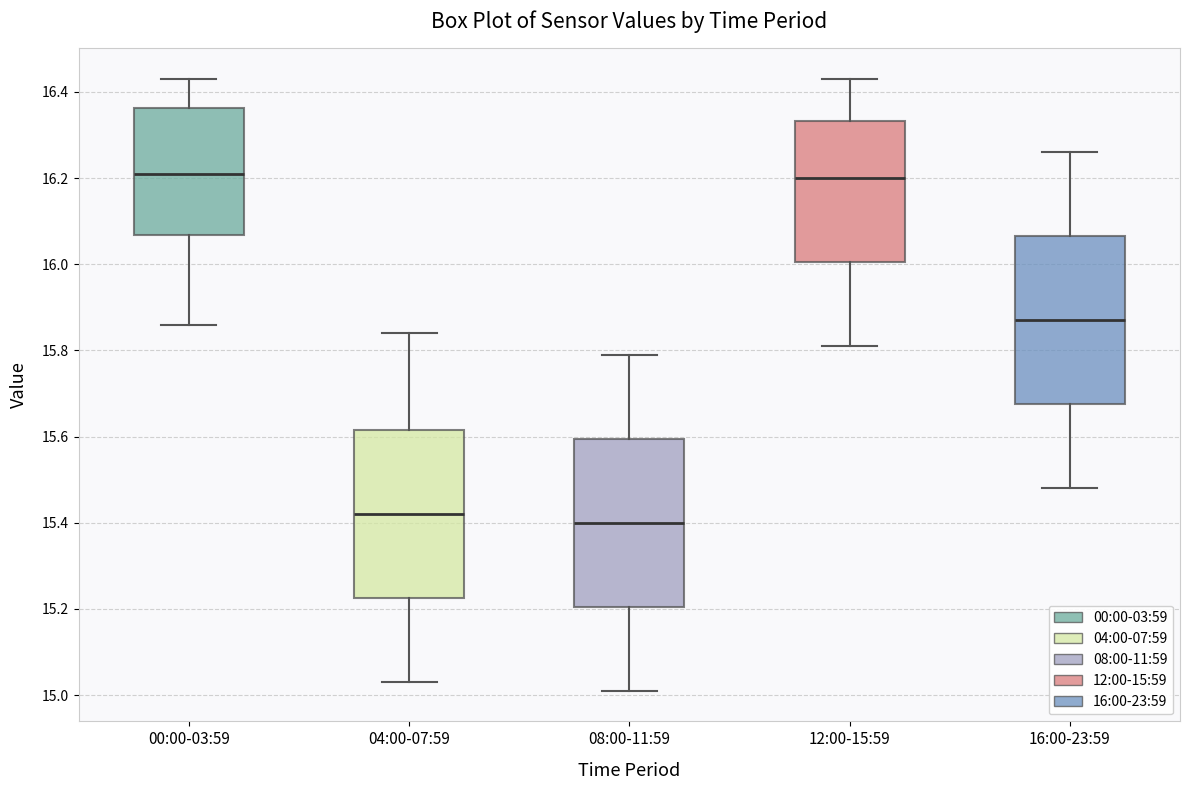

Where does the median line of the box for 16:00-23:59 sit on the y-axis? The values are not printed on the chart, so give them approximately, as read against the axis.

15.88